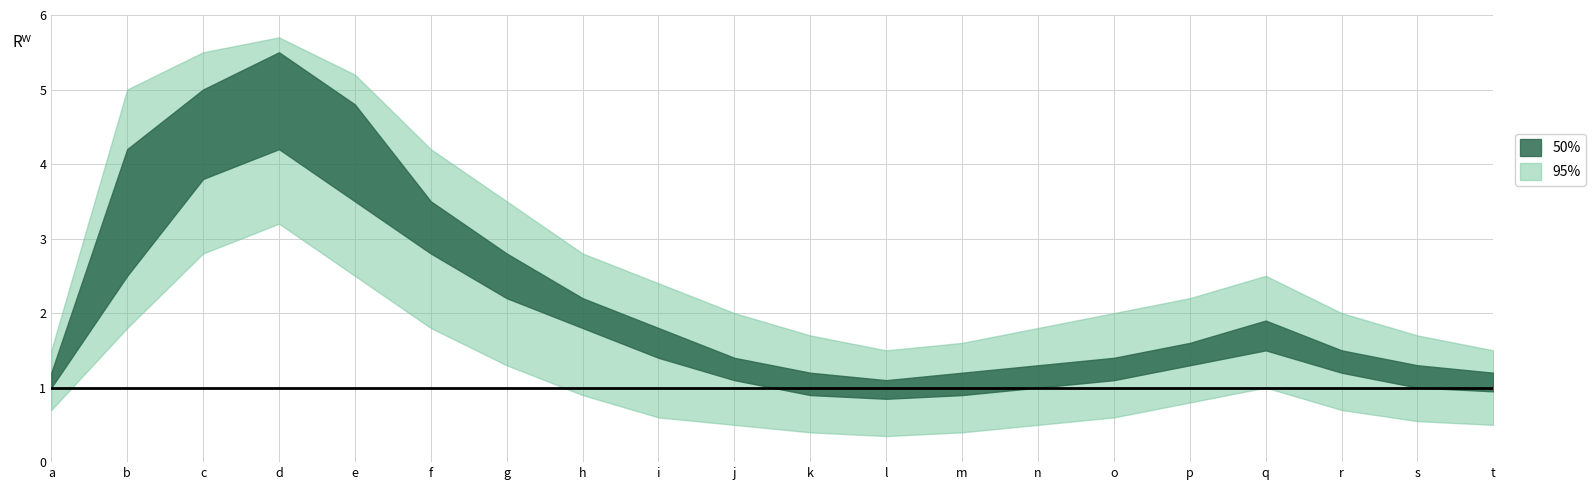

True or false: 50%_lower has a value of 1.8 at h.

True